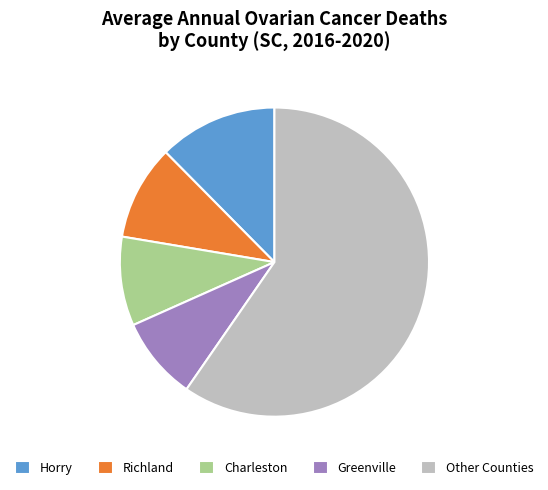

Combined, do Greenville and Charleston account for over 50%?

No